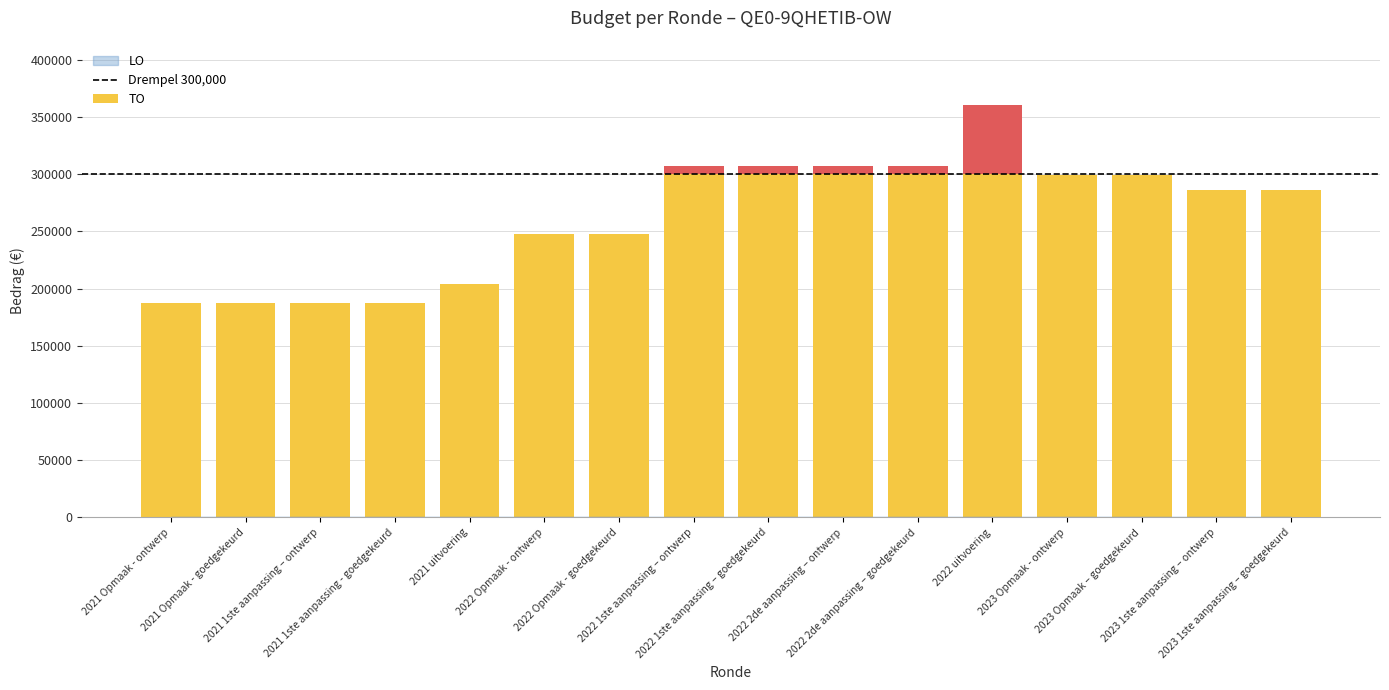

What is the difference between the maximum and second lowest values in the TO series?

173030